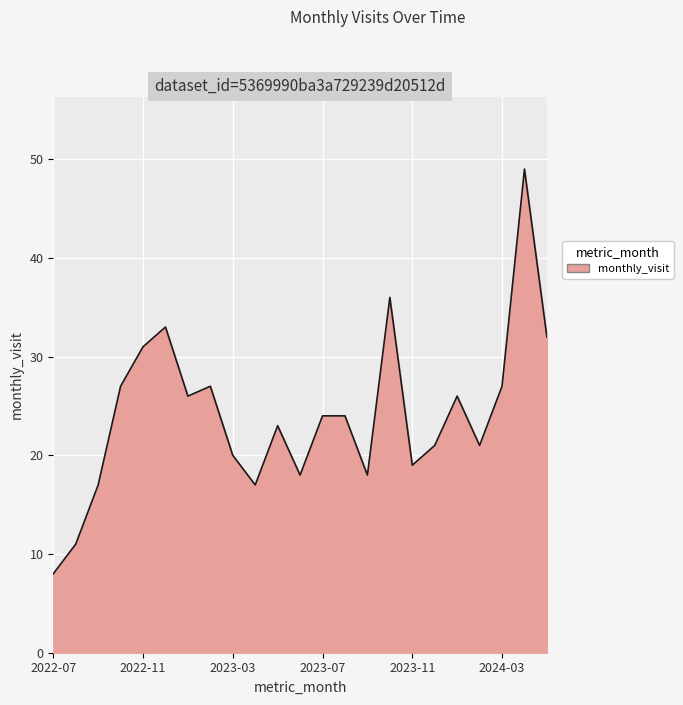

How many categories are shown in the chart?

23